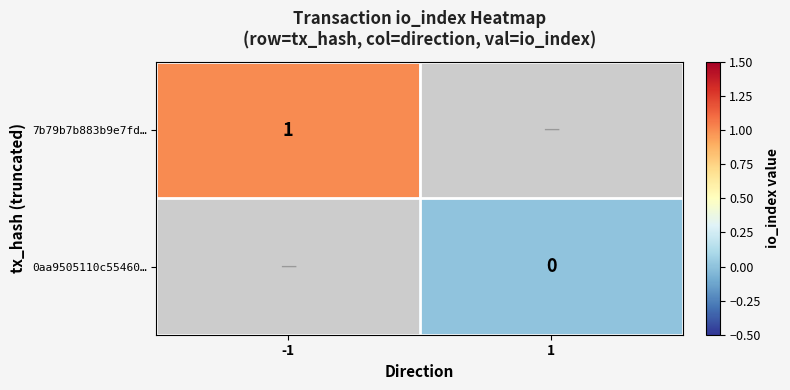

At how many categories does at least one series exceed 0?

1